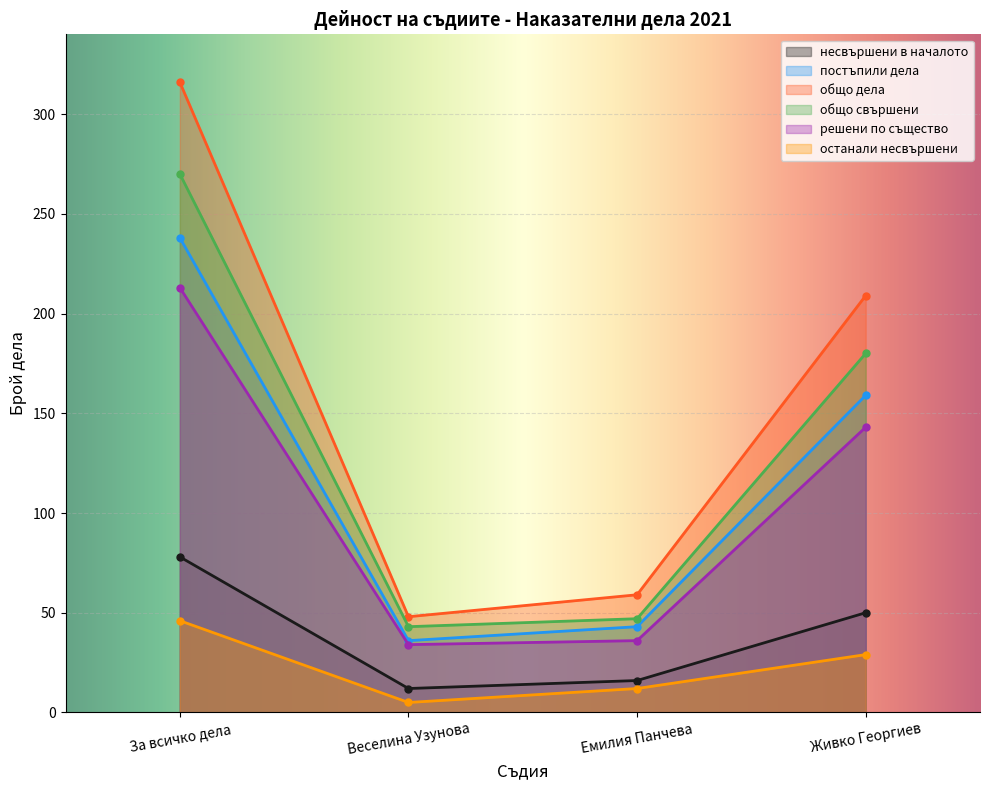

The решени по същество series shows 213 at За всичко дела. True or false?

True